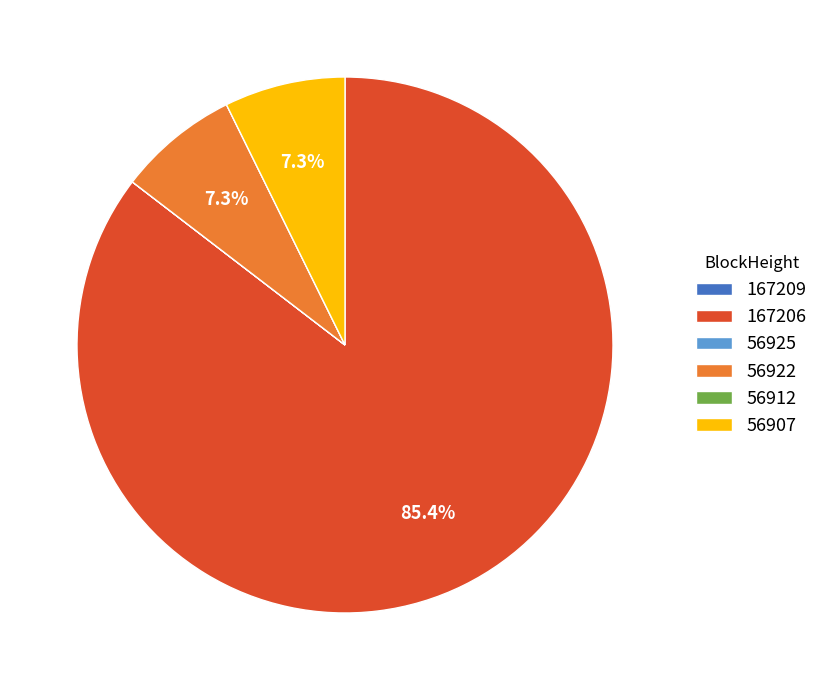

What percentage do 56907 and 167206 together represent?

92.7%